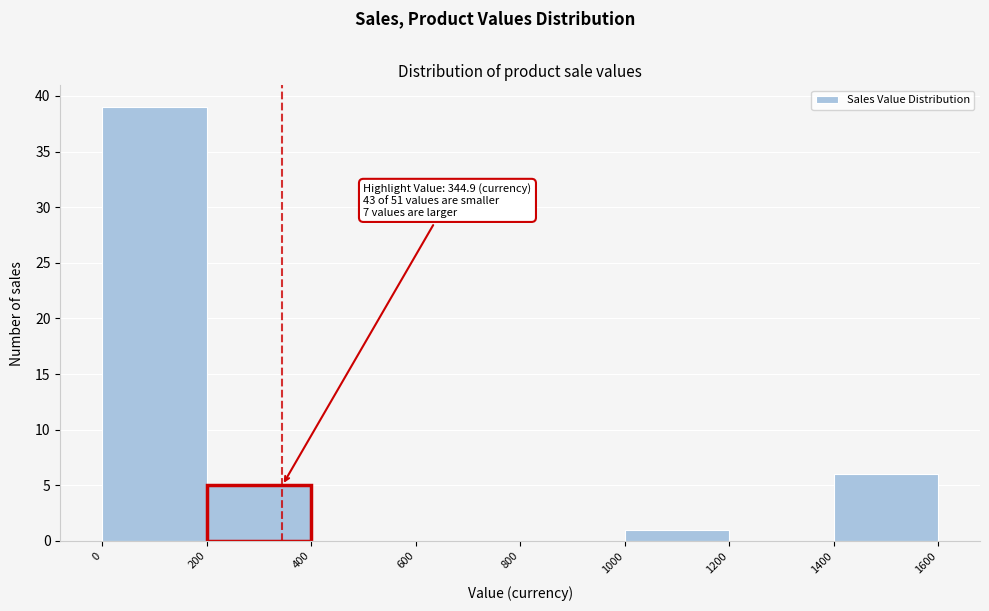

Which range on the x-axis has the tallest bar?

0 to 200